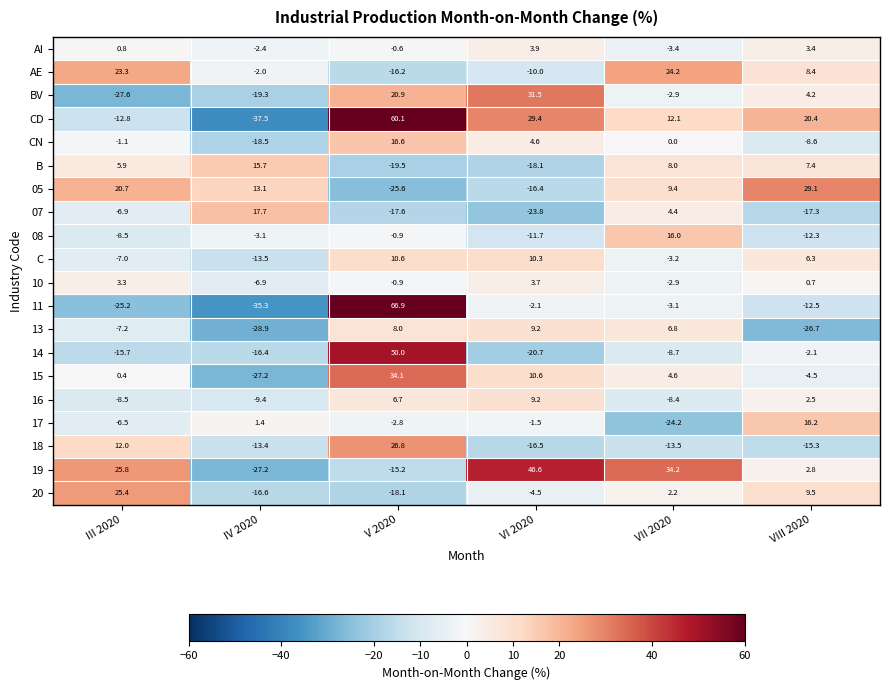

What is the average value of the BV series?

1.1